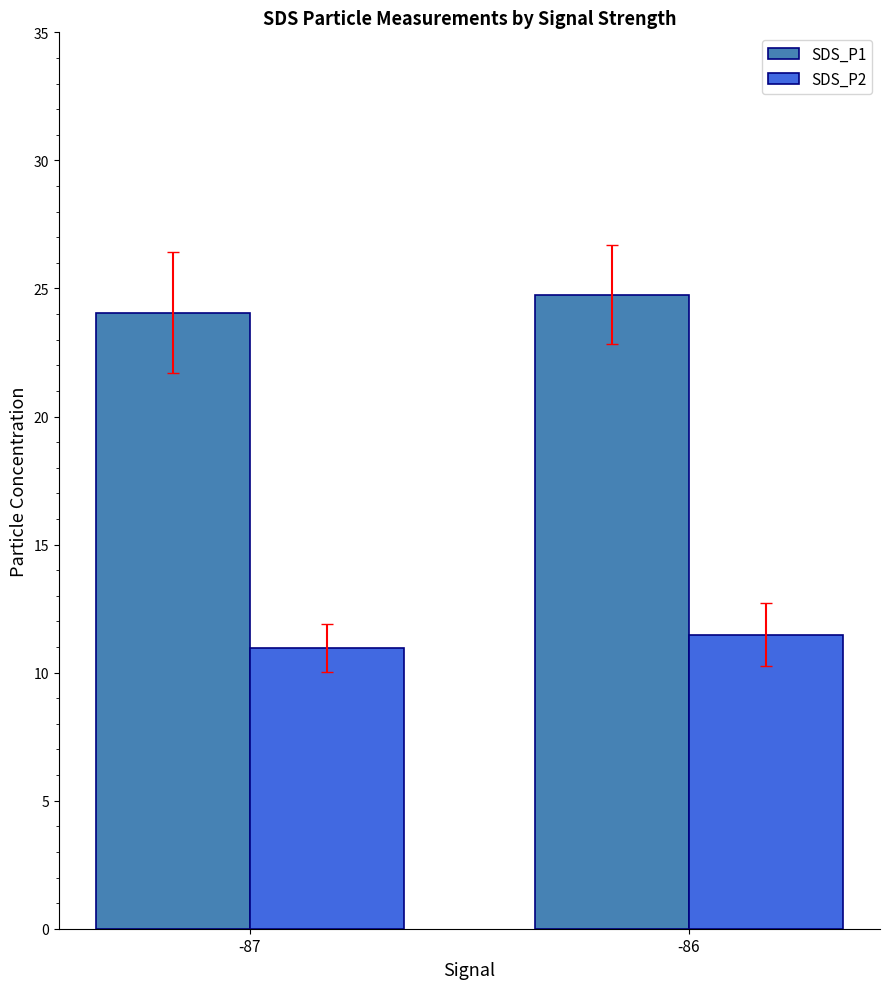

Are the bars horizontal?

No